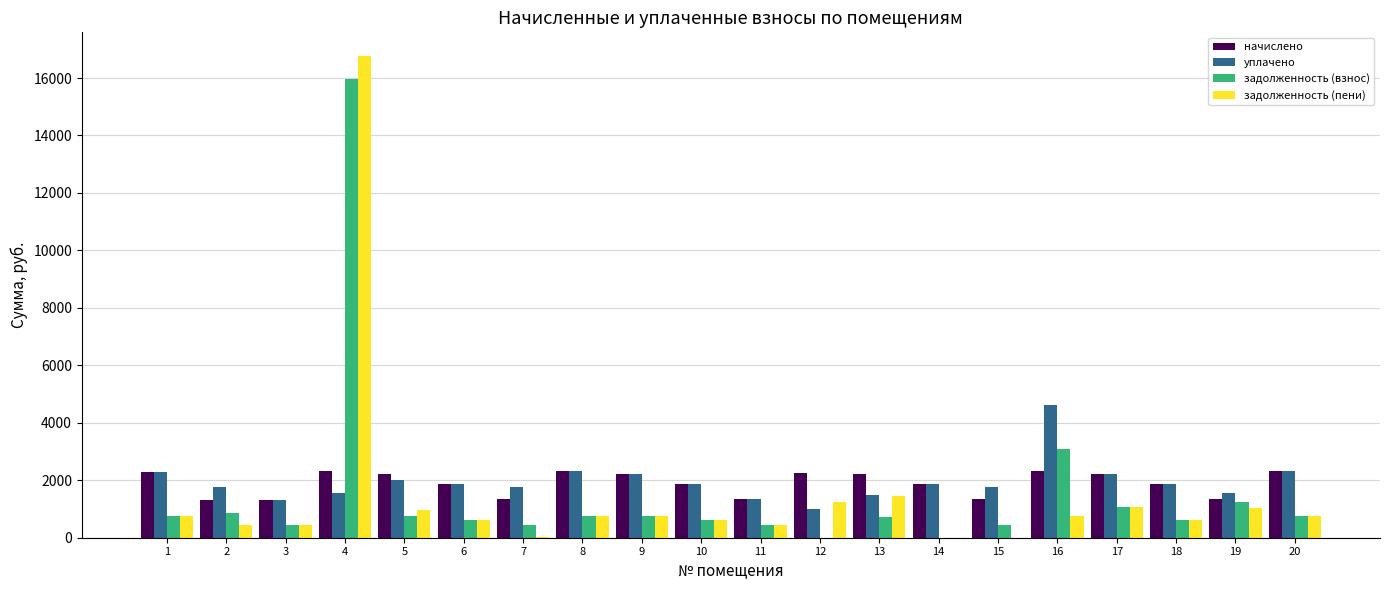

What is the highest value of the уплачено series?

4616.1